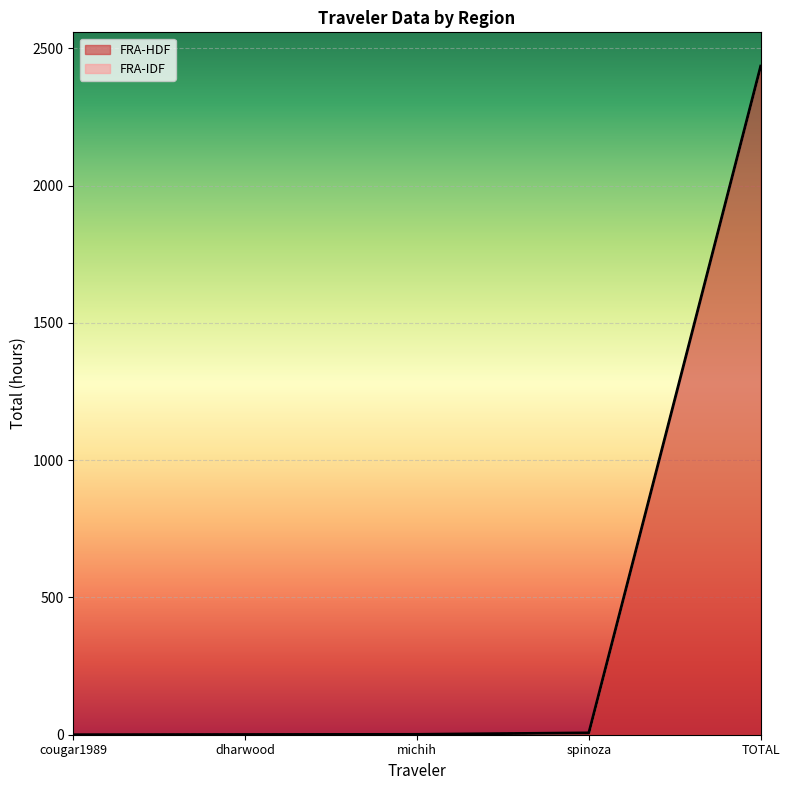

Is it true that FRA-IDF equals 6.8 at spinoza?

True